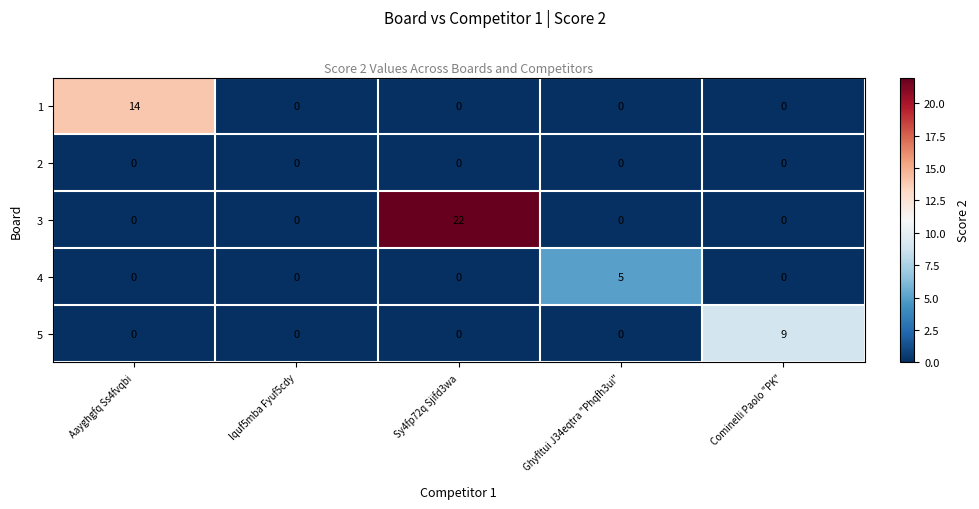

Rank the series by their average value, from lowest to highest.

2, 4, 5, 1, 3